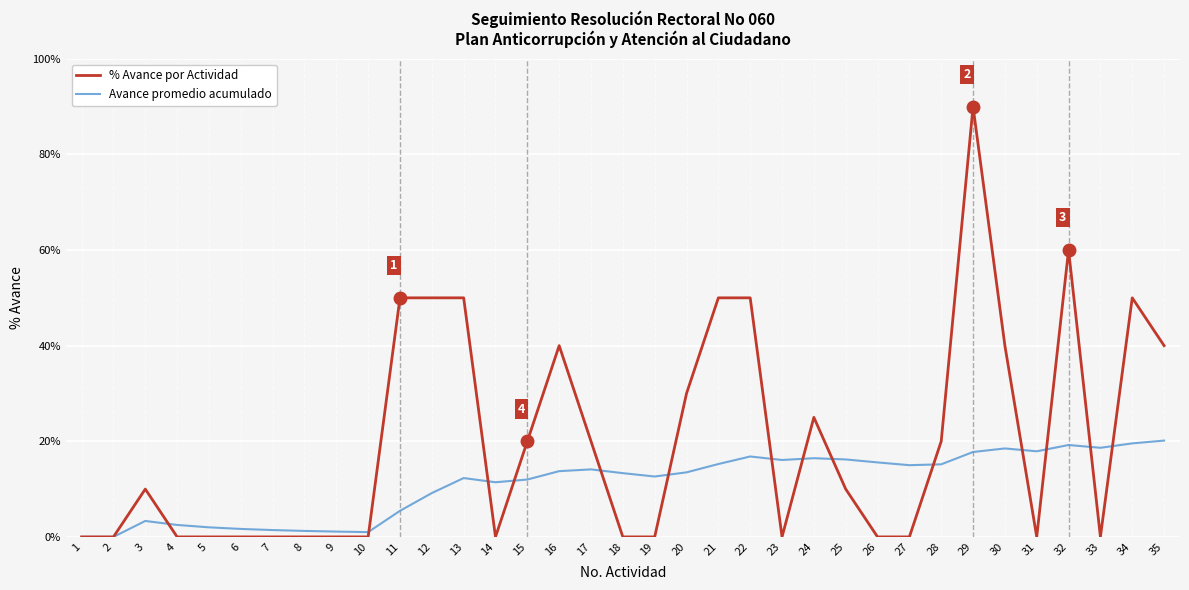

At how many categories does at least one series exceed 0?

33